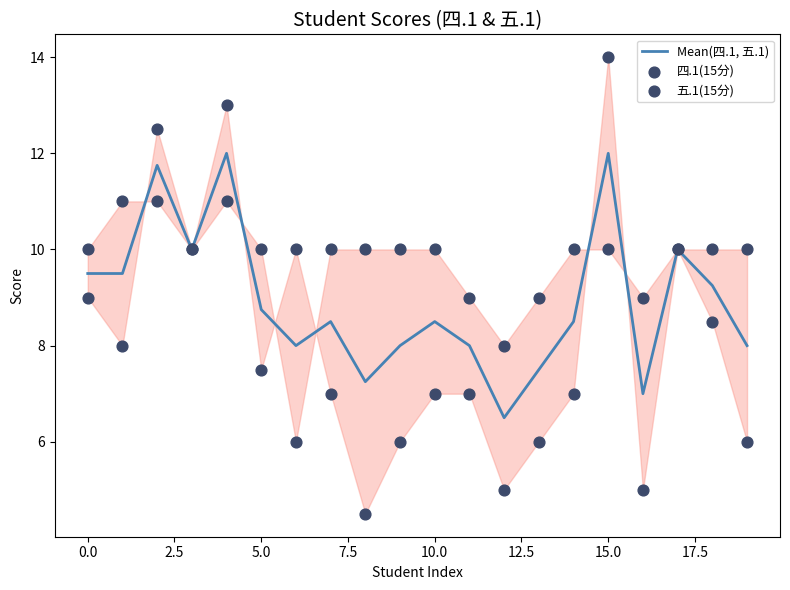

Is it true that Mean(四.1, 五.1) equals 9.5 at 0.0?

True